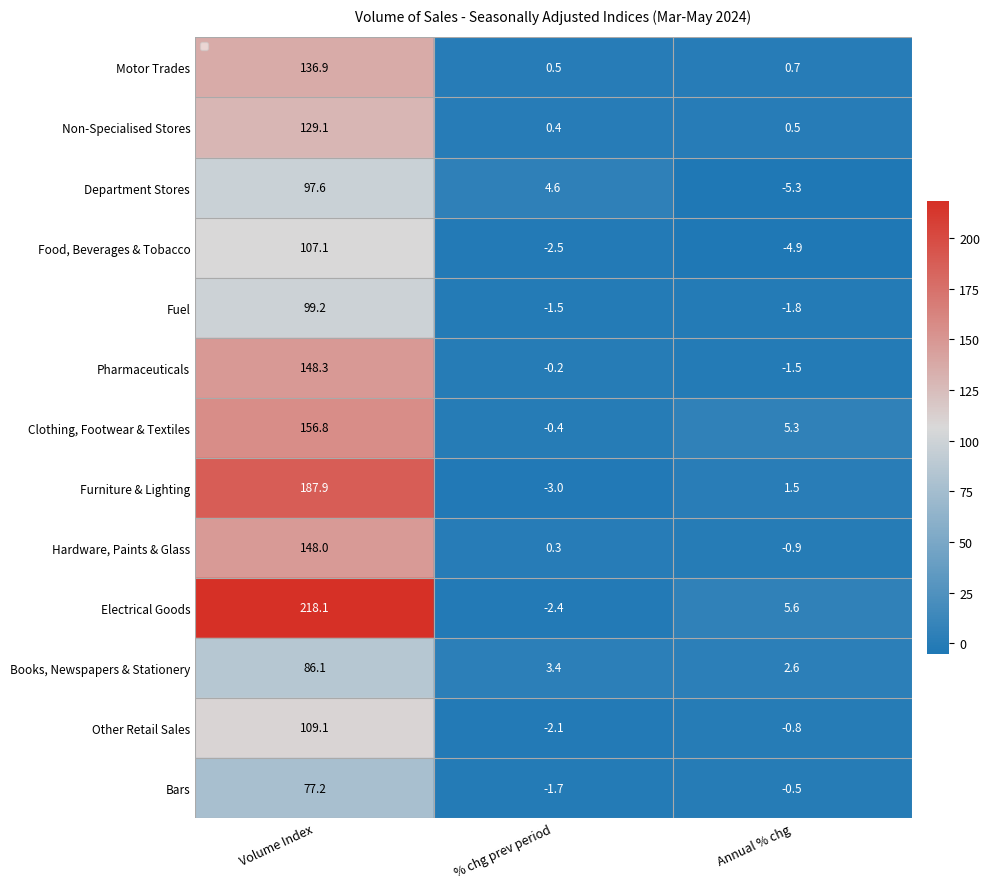

Is the value of Clothing, Footwear & Textiles at % chg prev period greater than the value of Non-Specialised Stores at Annual % chg?

No